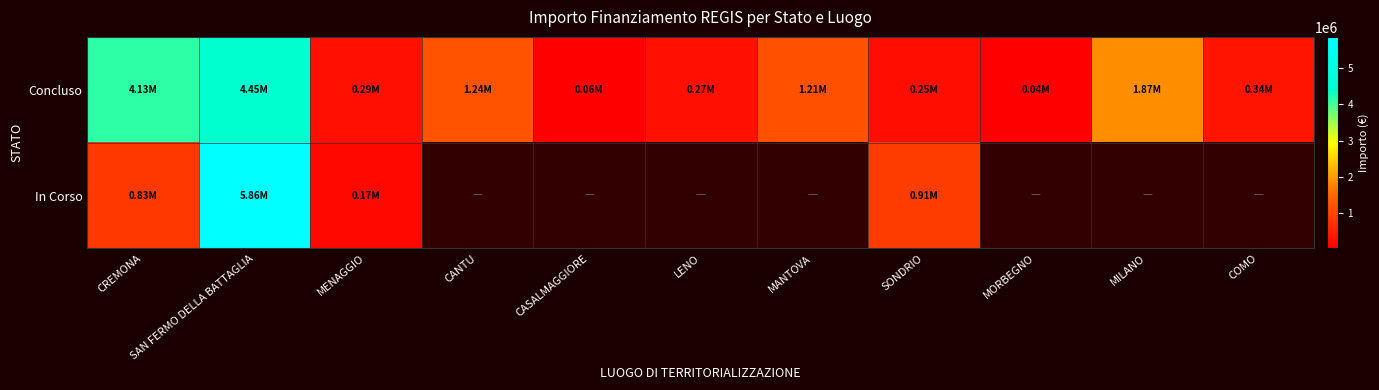

At which label is Concluso closest to 2245607?

MILANO